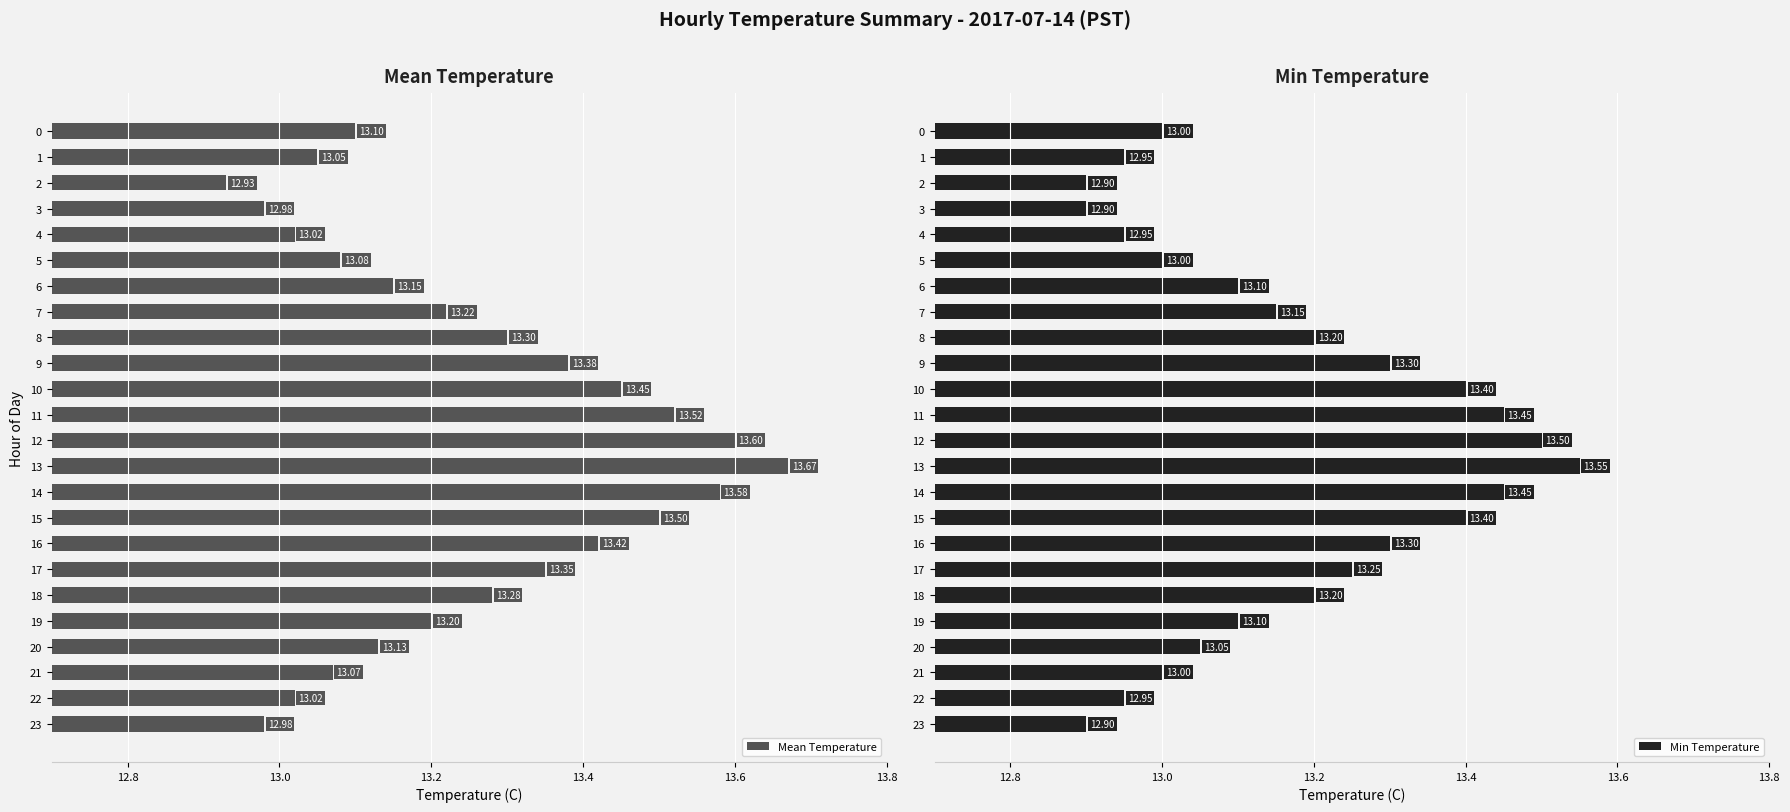

At 7, list the series in order from smallest to largest.

Min Temperature, Mean Temperature